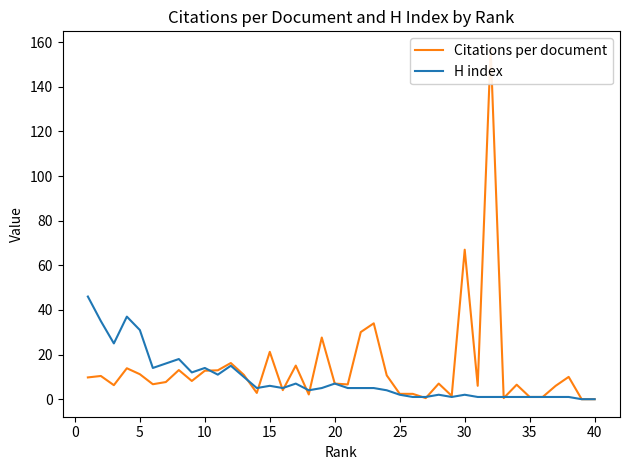

True or false: H index has a value of 1 at 35.

True